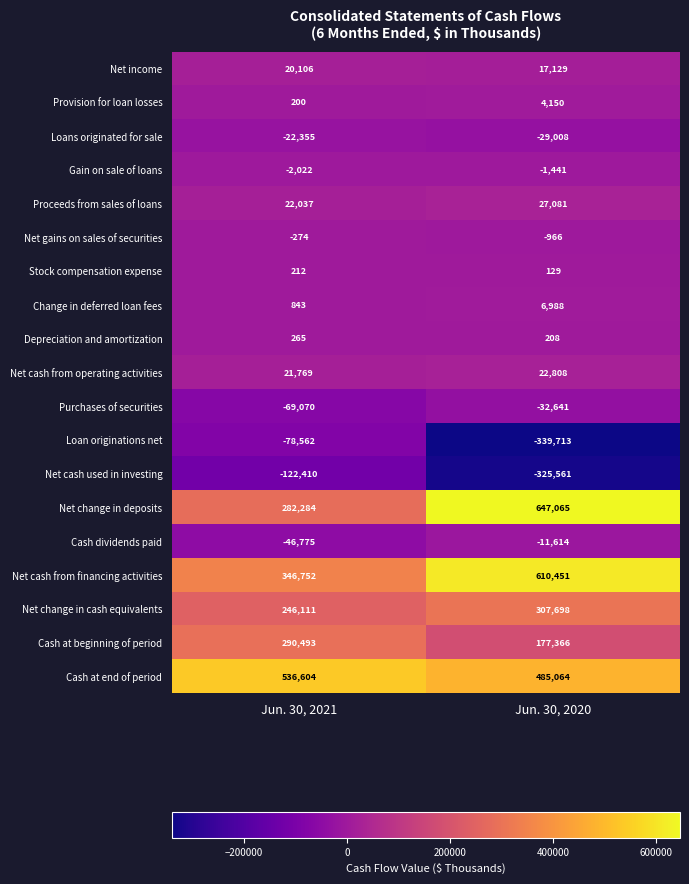

What value does the Change in deferred loan fees series have at Jun. 30, 2021, to the nearest 10?

840